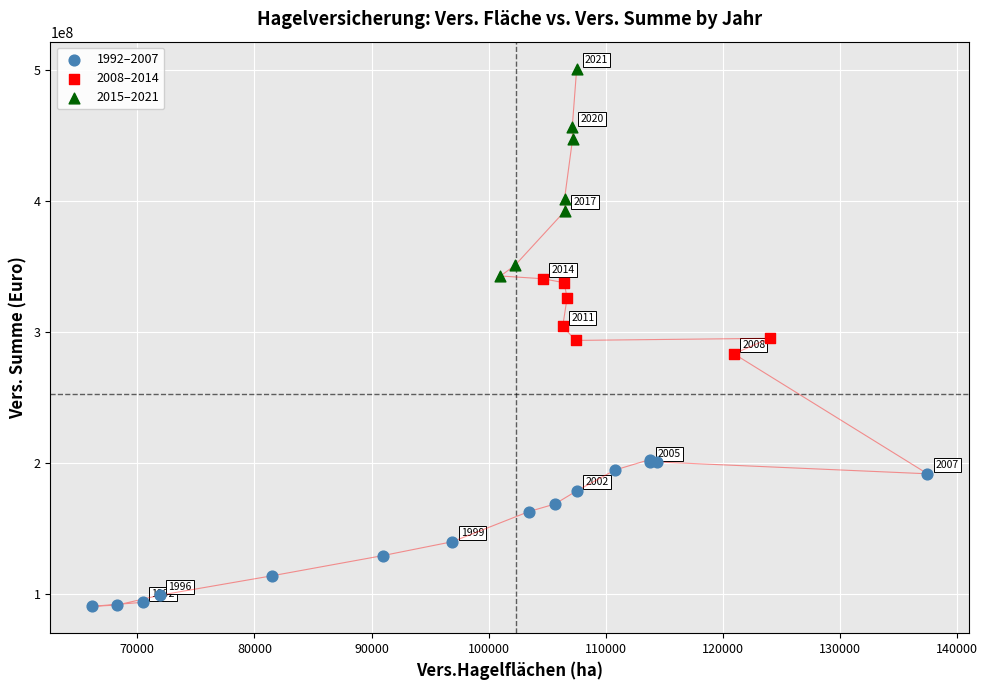

Which series has the widest spread of Y values?

2015–2021